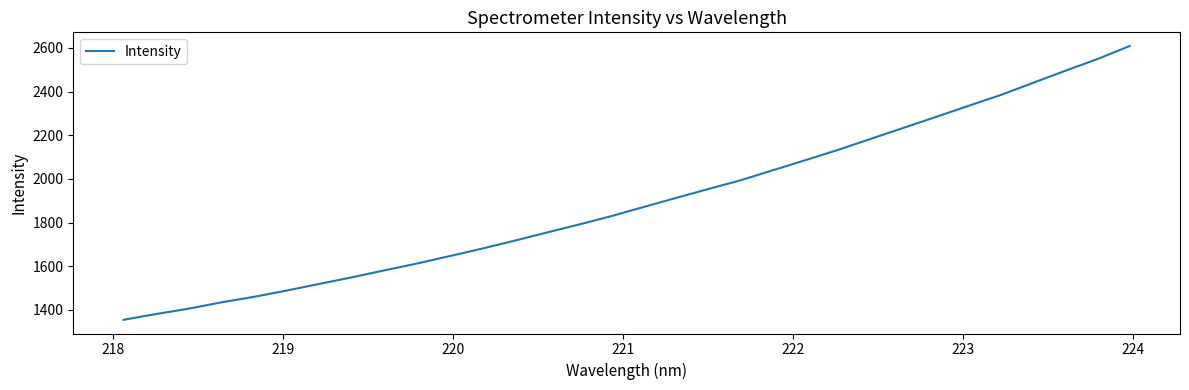

What is the greatest value displayed?

2608.6